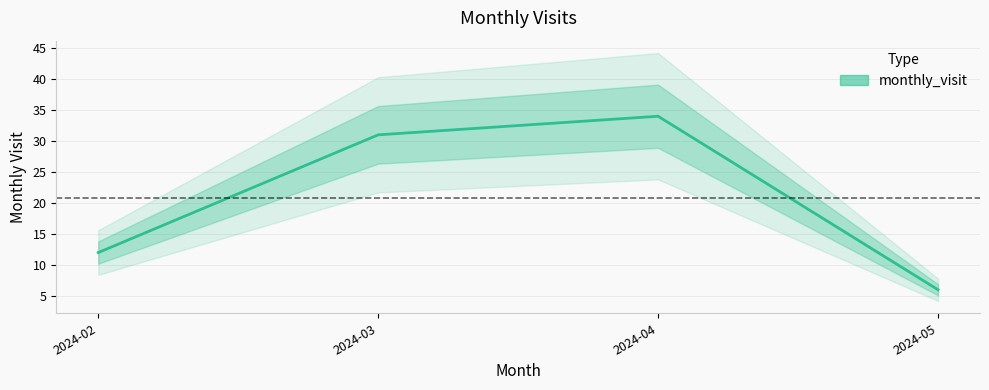

The chart shows a value of 31 at 2024-03. True or false?

True